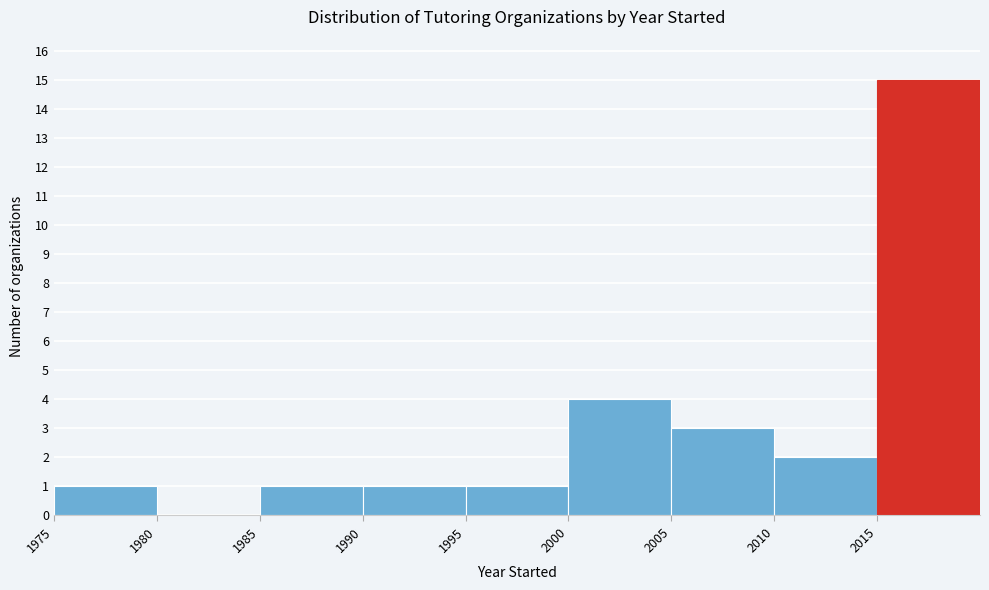

What is the height of the bar covering 1975 to 1980 on the x-axis? The values are not printed on the chart, so give them approximately, as read against the axis.

1